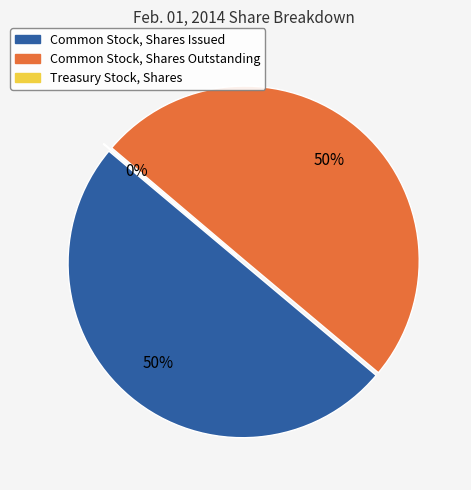

Between Common Stock, Shares Outstanding and Common Stock, Shares Issued, which is larger?

Common Stock, Shares Issued